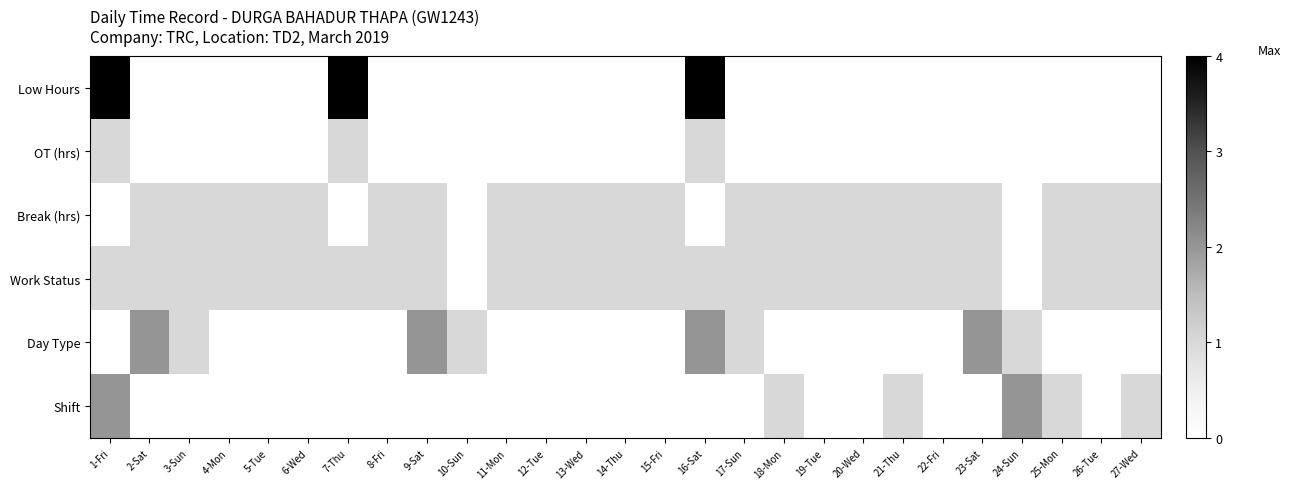

Reading left to right, what are all the values shown in this chart?

Low Hours: 1-Fri=9.1	2-Sat=0.0	3-Sun=0.0	4-Mon=0.0	5-Tue=0.0	6-Wed=0.0	7-Thu=4.1	8-Fri=0.0	9-Sat=0.0	10-Sun=0.0	11-Mon=0.0	12-Tue=0.0	13-Wed=0.0	14-Thu=0.0	15-Fri=0.0	16-Sat=9.1	17-Sun=0.0	18-Mon=0.0	19-Tue=0.0	20-Wed=0.0	21-Thu=0.0	22-Fri=0.0	23-Sat=0.0	24-Sun=0.0	25-Mon=0.0	26-Tue=0.0	27-Wed=0.0
OT (hrs): 1-Fri=1.0	2-Sat=0.0	3-Sun=0.0	4-Mon=0.0	5-Tue=0.0	6-Wed=0.0	7-Thu=1.0	8-Fri=0.0	9-Sat=0.0	10-Sun=0.0	11-Mon=0.0	12-Tue=0.0	13-Wed=0.0	14-Thu=0.0	15-Fri=0.0	16-Sat=1.0	17-Sun=0.0	18-Mon=0.0	19-Tue=0.0	20-Wed=0.0	21-Thu=0.0	22-Fri=0.0	23-Sat=0.0	24-Sun=0.0	25-Mon=0.0	26-Tue=0.0	27-Wed=0.0
Break (hrs): 1-Fri=0.0	2-Sat=1.0	3-Sun=1.0	4-Mon=1.0	5-Tue=1.0	6-Wed=1.0	7-Thu=0.0	8-Fri=1.0	9-Sat=1.0	10-Sun=0.0	11-Mon=1.0	12-Tue=1.0	13-Wed=1.0	14-Thu=1.0	15-Fri=1.0	16-Sat=0.0	17-Sun=1.0	18-Mon=1.0	19-Tue=1.0	20-Wed=1.0	21-Thu=1.0	22-Fri=1.0	23-Sat=1.0	24-Sun=0.0	25-Mon=1.0	26-Tue=1.0	27-Wed=1.0
Work Status: 1-Fri=1.0	2-Sat=1.0	3-Sun=1.0	4-Mon=1.0	5-Tue=1.0	6-Wed=1.0	7-Thu=1.0	8-Fri=1.0	9-Sat=1.0	10-Sun=0.0	11-Mon=1.0	12-Tue=1.0	13-Wed=1.0	14-Thu=1.0	15-Fri=1.0	16-Sat=1.0	17-Sun=1.0	18-Mon=1.0	19-Tue=1.0	20-Wed=1.0	21-Thu=1.0	22-Fri=1.0	23-Sat=1.0	24-Sun=0.0	25-Mon=1.0	26-Tue=1.0	27-Wed=1.0
Day Type: 1-Fri=0.0	2-Sat=2.0	3-Sun=1.0	4-Mon=0.0	5-Tue=0.0	6-Wed=0.0	7-Thu=0.0	8-Fri=0.0	9-Sat=2.0	10-Sun=1.0	11-Mon=0.0	12-Tue=0.0	13-Wed=0.0	14-Thu=0.0	15-Fri=0.0	16-Sat=2.0	17-Sun=1.0	18-Mon=0.0	19-Tue=0.0	20-Wed=0.0	21-Thu=0.0	22-Fri=0.0	23-Sat=2.0	24-Sun=1.0	25-Mon=0.0	26-Tue=0.0	27-Wed=0.0
Shift: 1-Fri=2.0	2-Sat=0.0	3-Sun=0.0	4-Mon=0.0	5-Tue=0.0	6-Wed=0.0	7-Thu=0.0	8-Fri=0.0	9-Sat=0.0	10-Sun=0.0	11-Mon=0.0	12-Tue=0.0	13-Wed=0.0	14-Thu=0.0	15-Fri=0.0	16-Sat=0.0	17-Sun=0.0	18-Mon=1.0	19-Tue=0.0	20-Wed=0.0	21-Thu=1.0	22-Fri=0.0	23-Sat=0.0	24-Sun=2.0	25-Mon=1.0	26-Tue=0.0	27-Wed=1.0